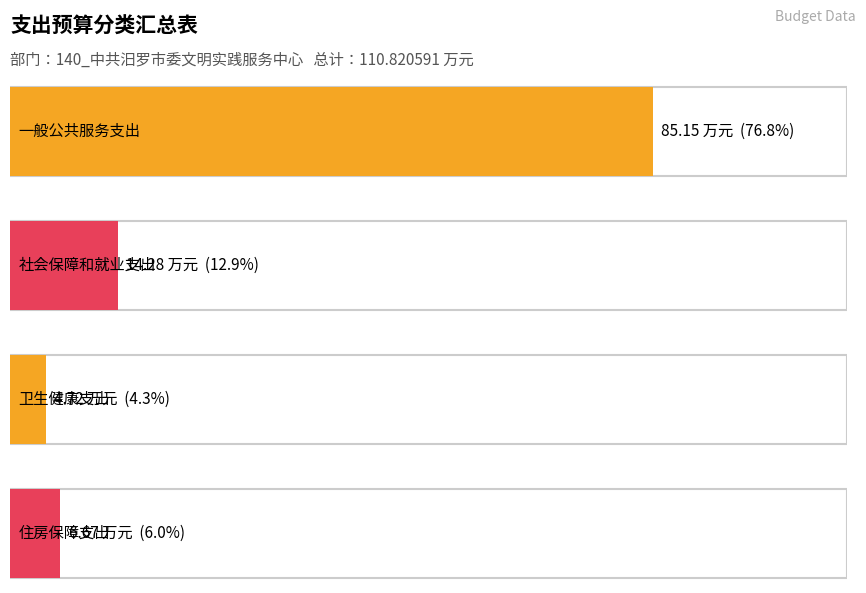

The chart shows a value of 14.3 at 社会保障和就业支出. True or false?

True